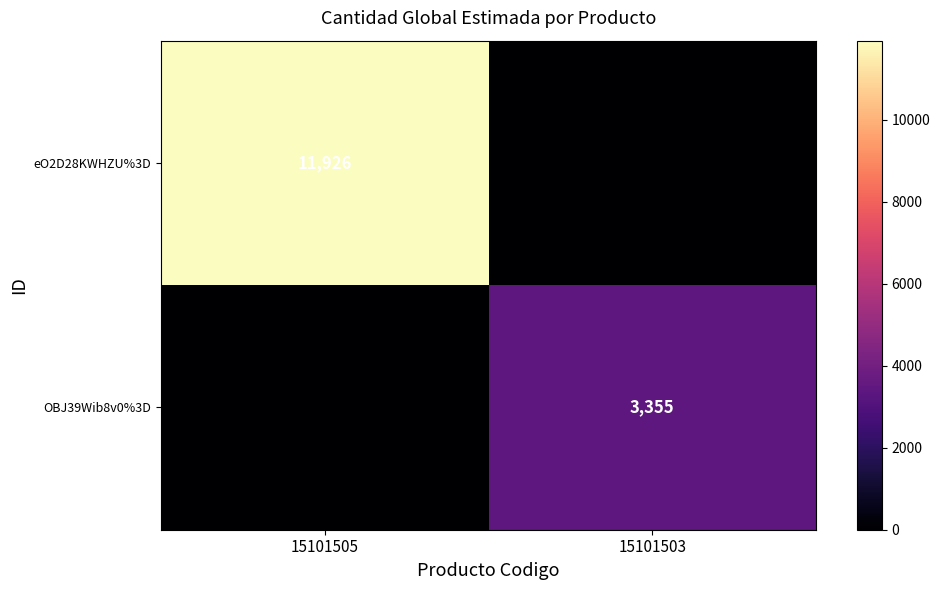

Is the value of eO2D28KWHZU%3D at 15101505 greater than the value of OBJ39Wib8v0%3D at 15101505?

Yes